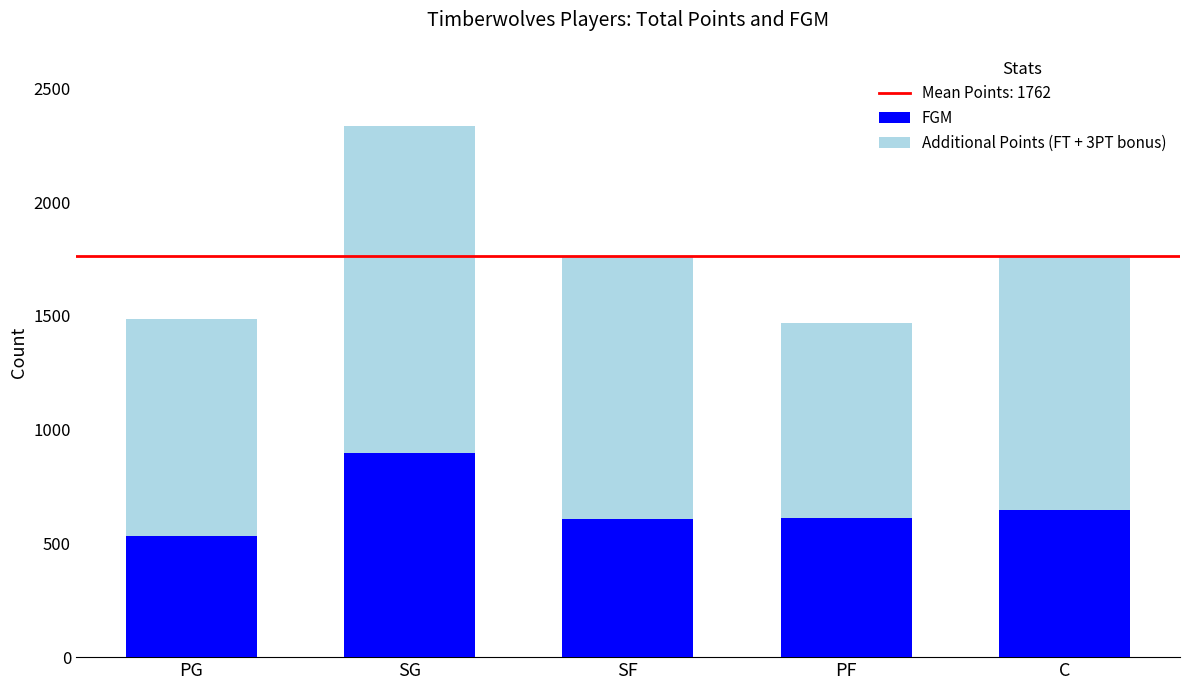

What is the maximum value for FGM?

898